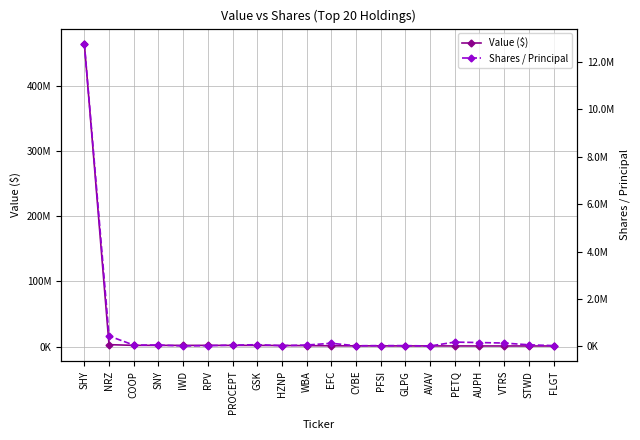

Between NRZ and SNY, which series saw the biggest shift?

Value ($)